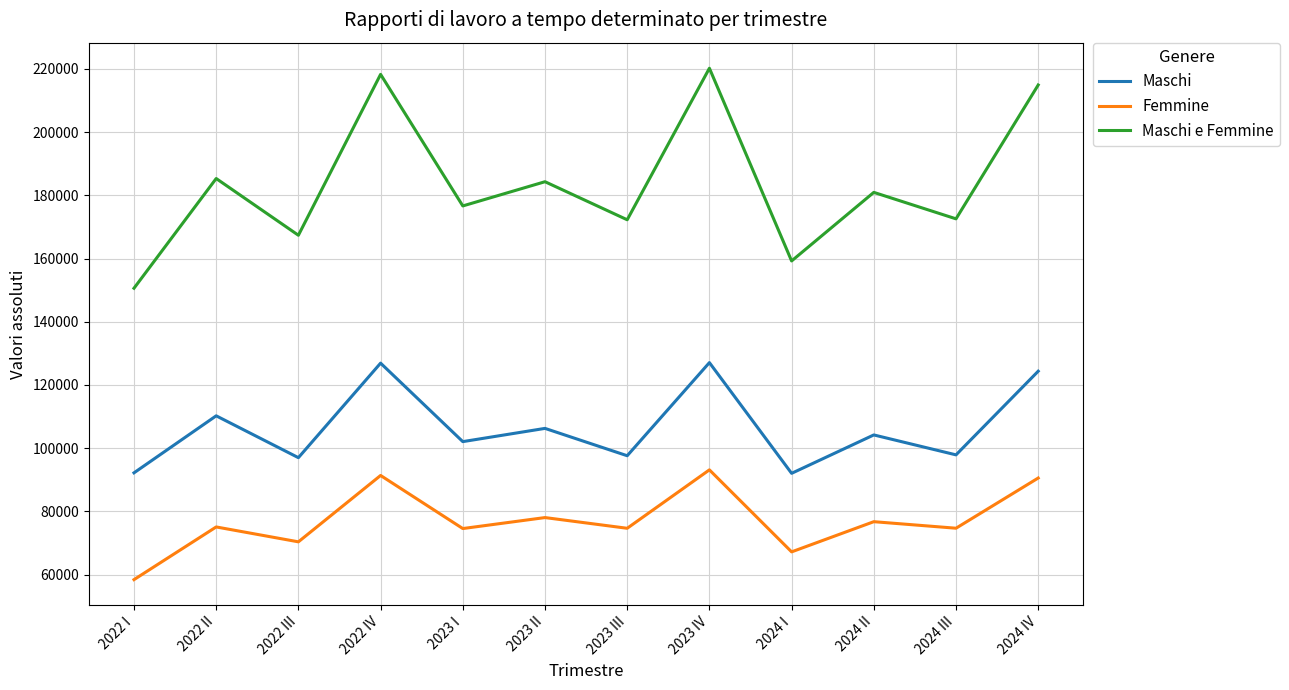

Between 2022 II and 2022 III, which series saw the biggest shift?

Maschi e Femmine